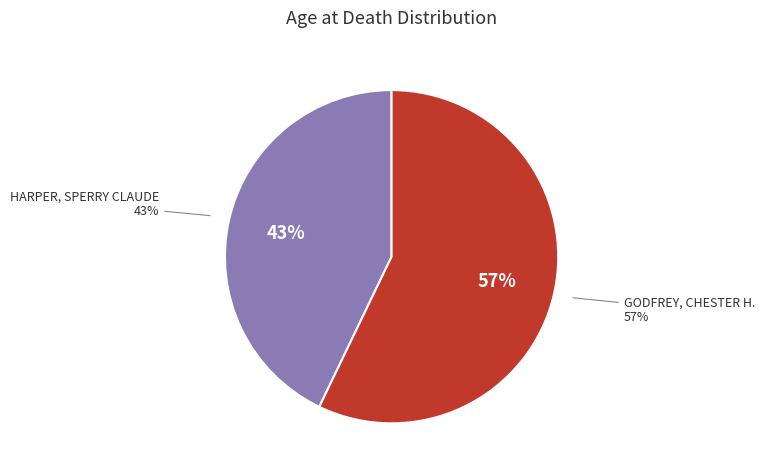

The GODFREY, CHESTER H. (24) slice represents 57% of the pie. True or false?

True